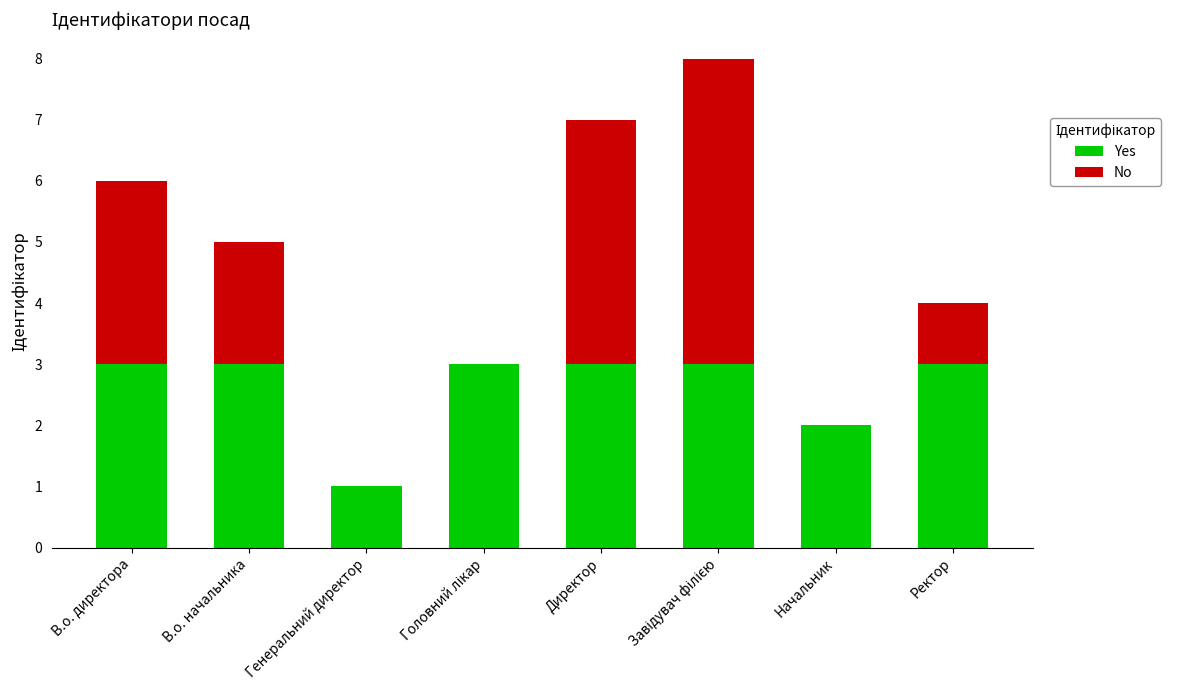

What is the total value across all series at Директор?

7